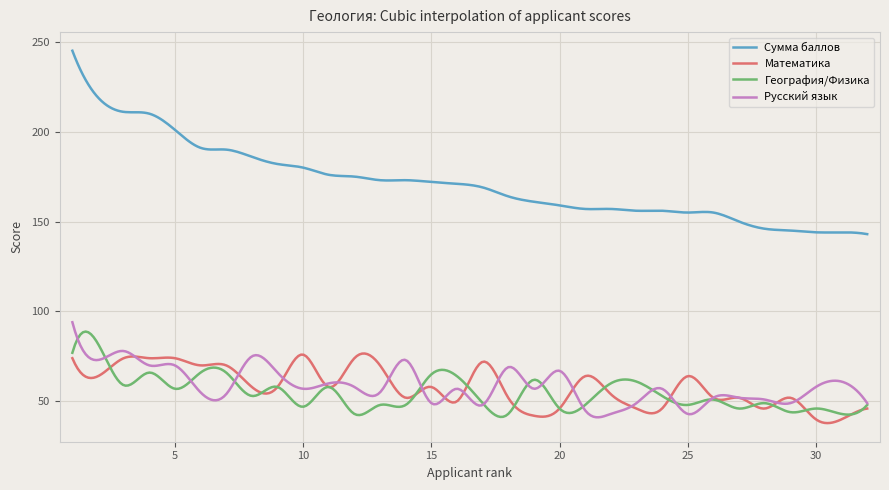

What is the smallest value displayed?

37.9